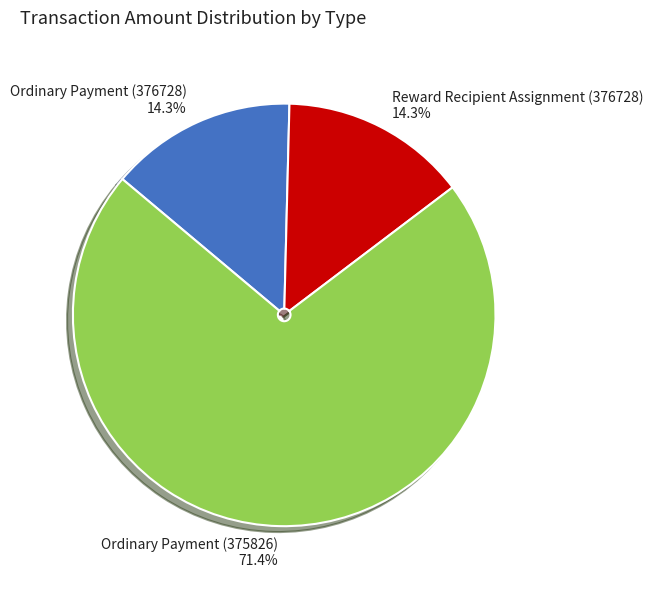

Which has a higher value, Reward Recipient Assignment (376728) or Ordinary Payment (375826)?

Ordinary Payment (375826)